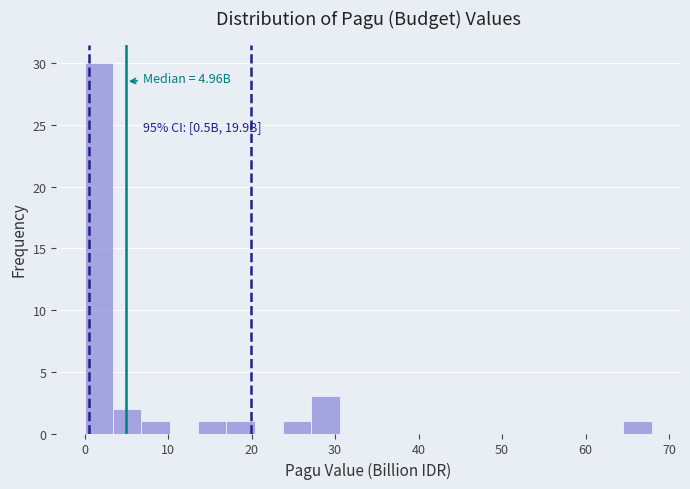

Read against the x-axis, roughly where is the centre of the tallest bar?

2